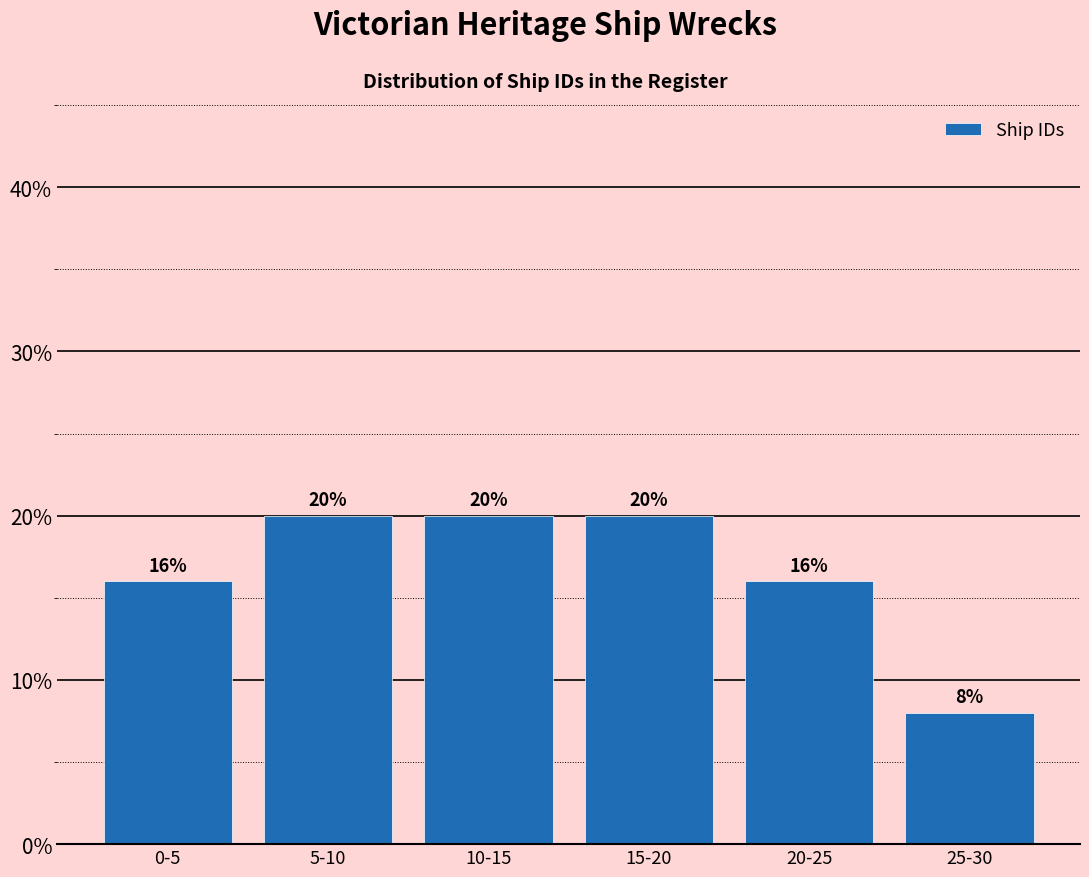

Reading left to right, what are all the values shown in this chart?

16	20	20	20	16	8